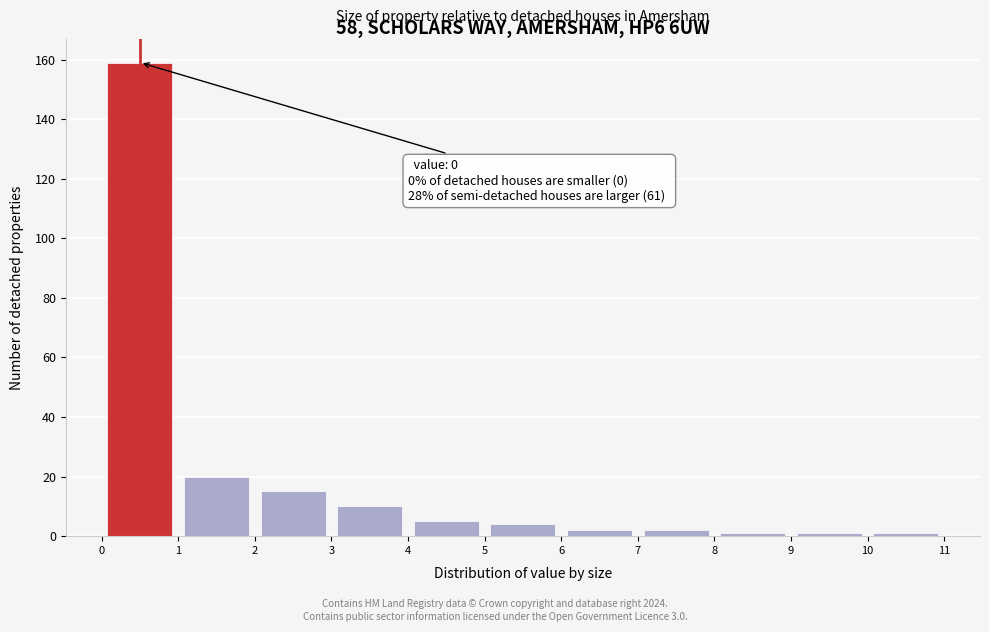

Over which range of the x-axis is the bar tallest?

0 to 1